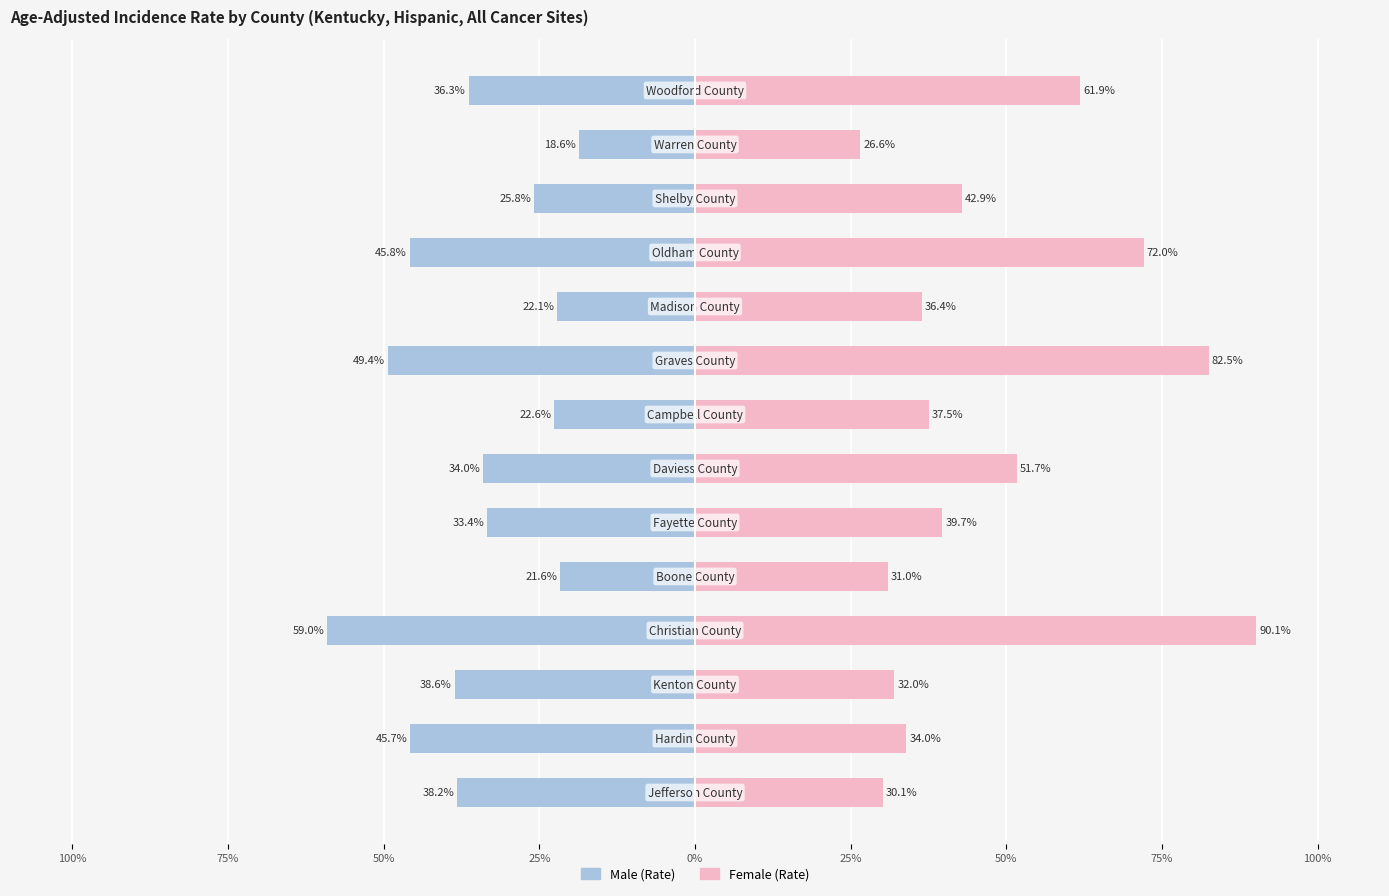

Is the value of Male at 100% greater than the value of Female at 0%?

No